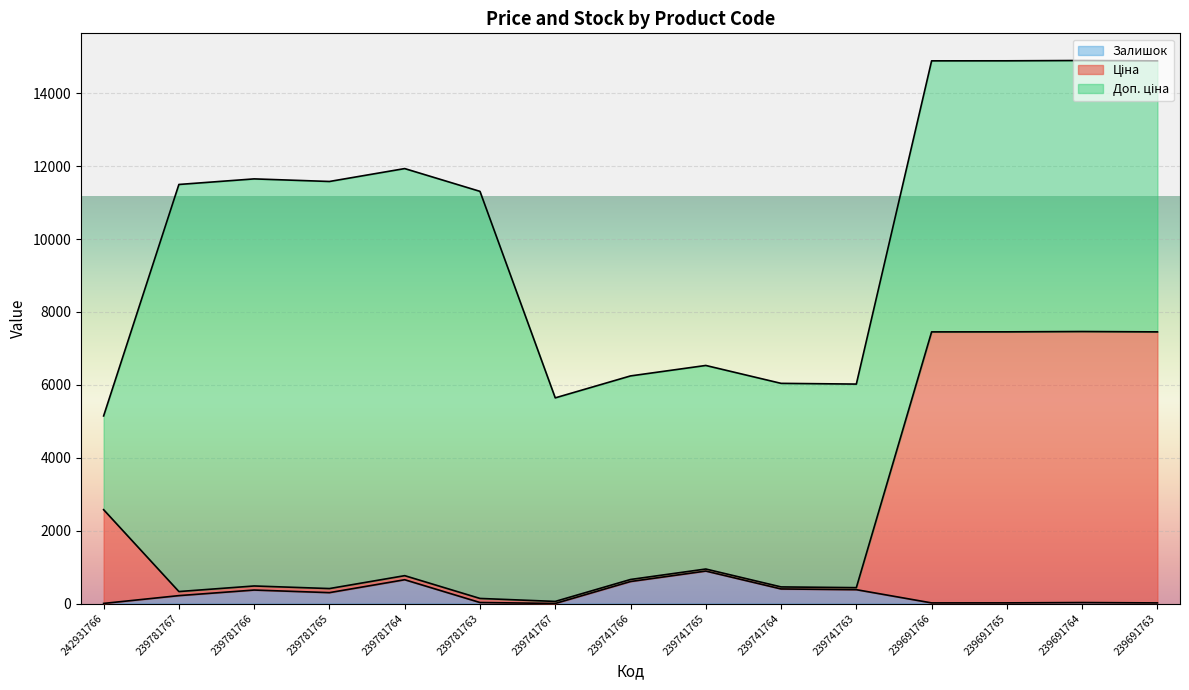

What is the sum of all Залишок values?

3926.0